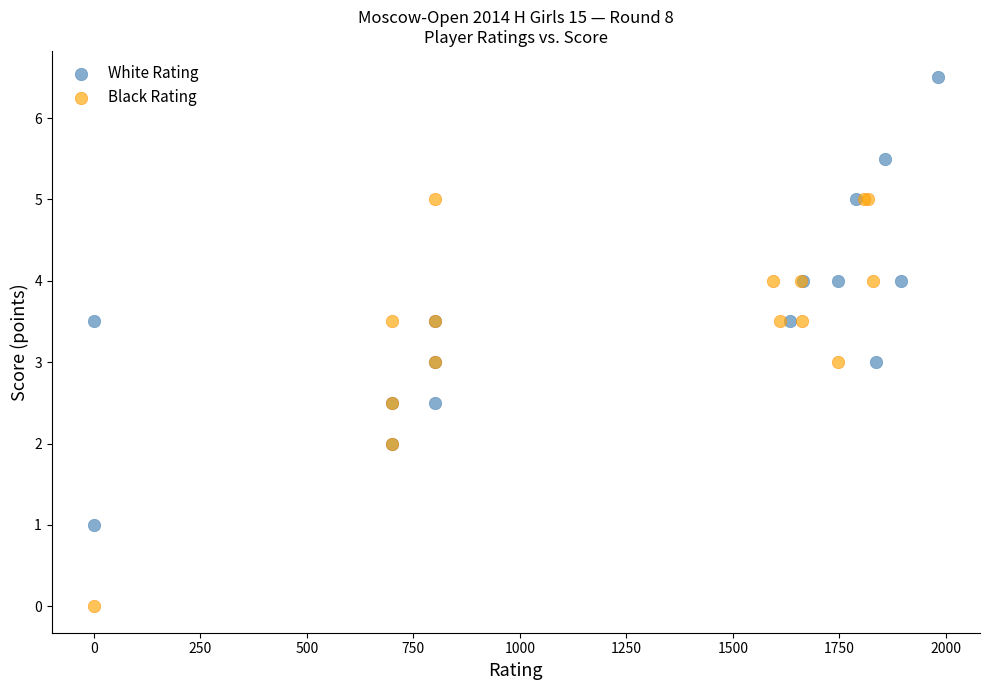

Which series reaches the maximum Y coordinate?

White Rating